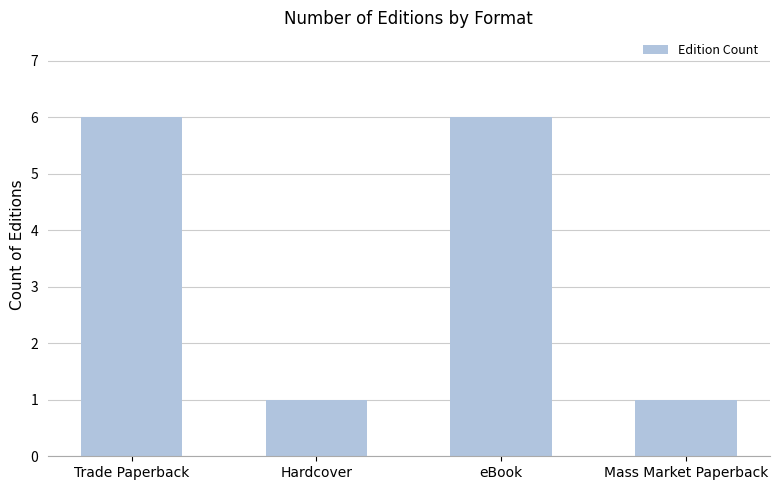

Approximately how many times larger is the value at Trade Paperback compared to Mass Market Paperback?

6.0